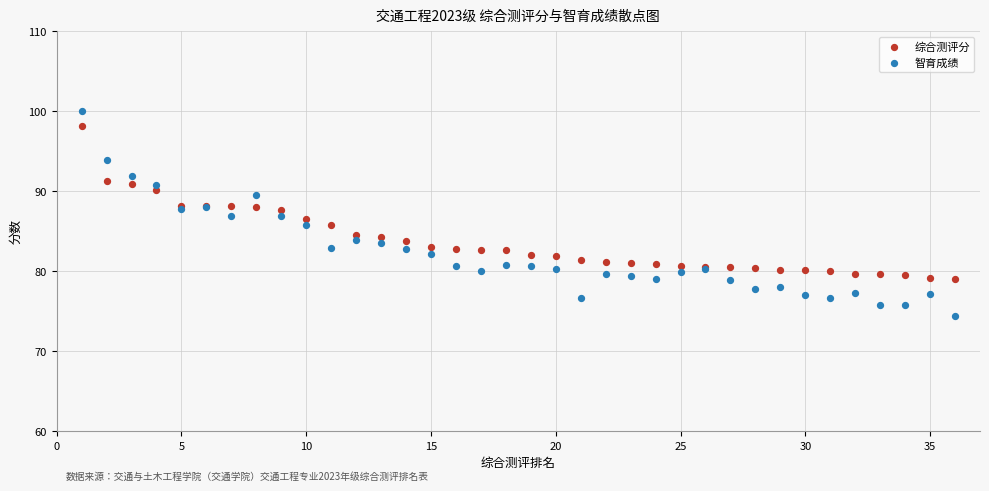

Which series reaches the maximum Y coordinate?

智育成绩